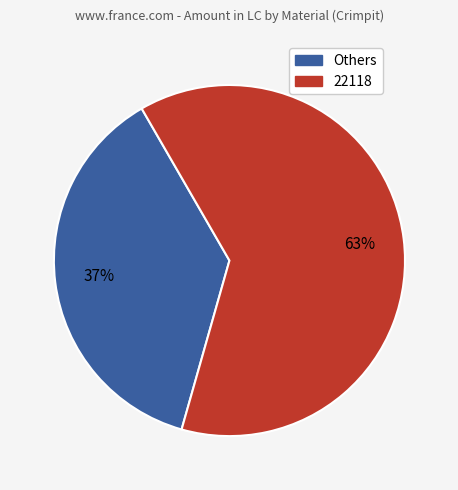

To the nearest percent, what is the average slice percentage?

50%